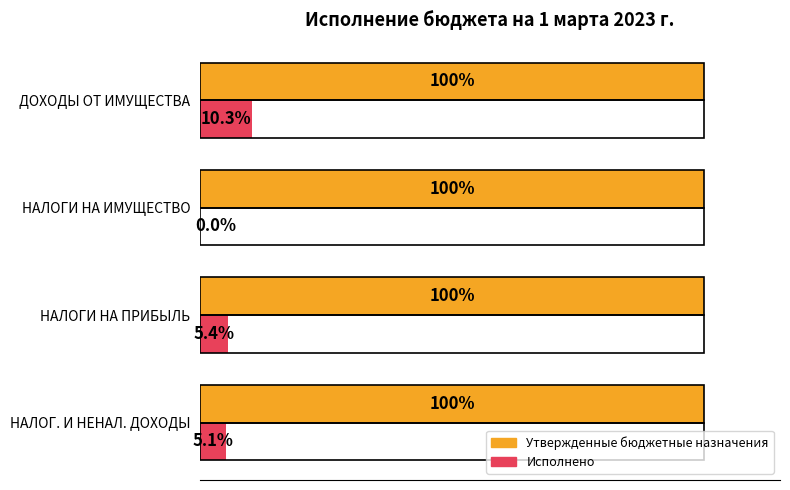

Which series has the largest total across all categories?

Утвержденные бюджетные назначения